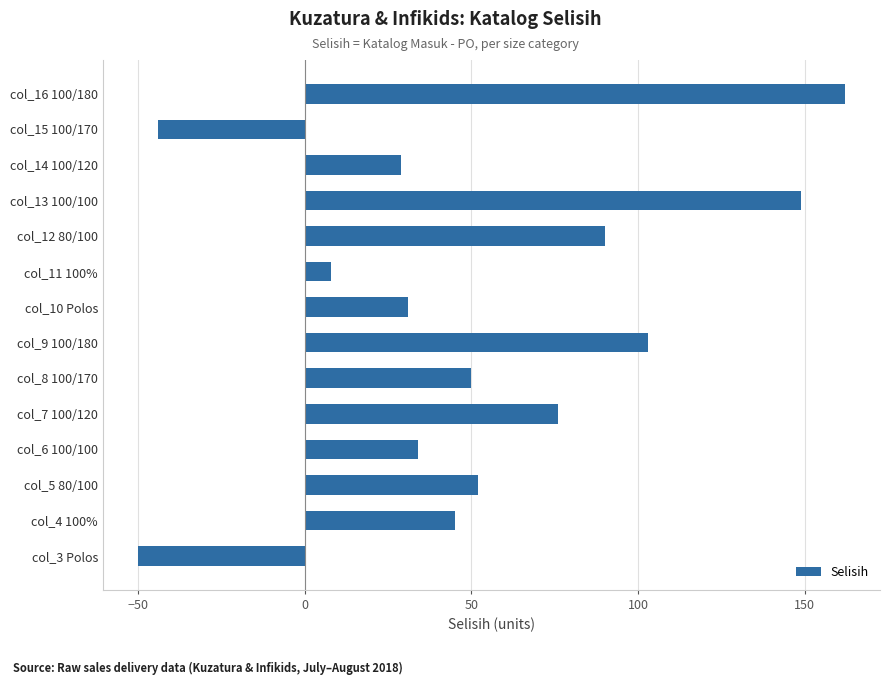

Is it true that the value at col_3 Polos is -50?

True